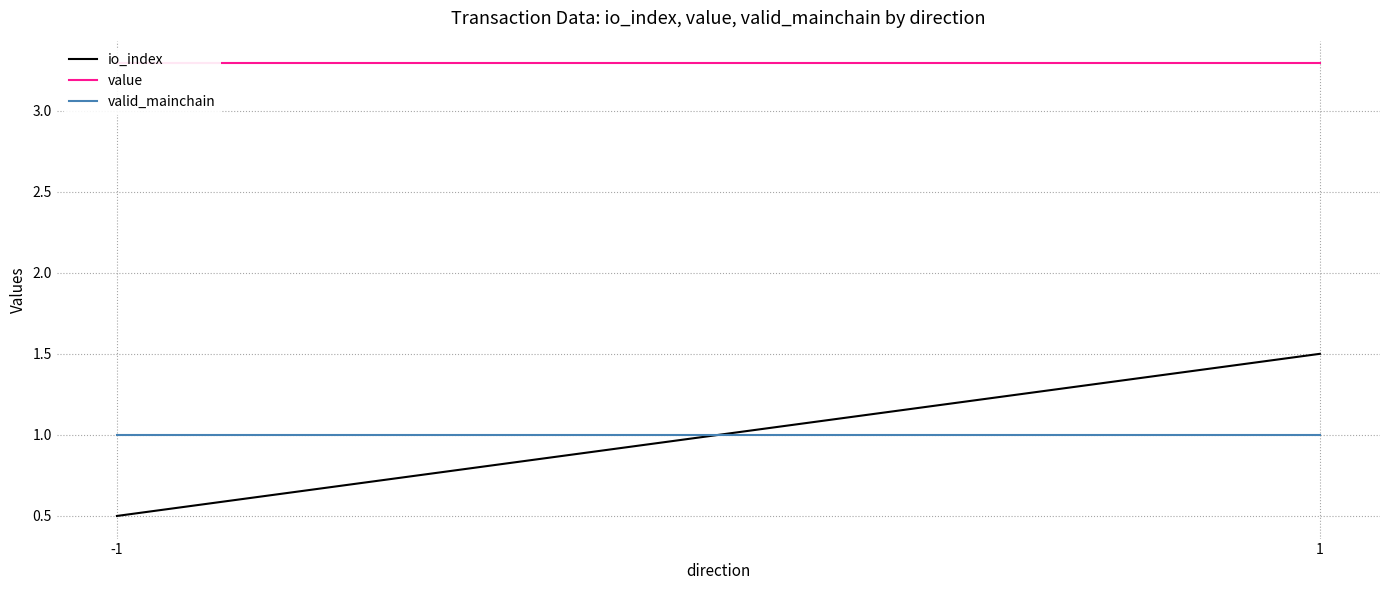

The valid_mainchain series shows 1.0 at 1. True or false?

True